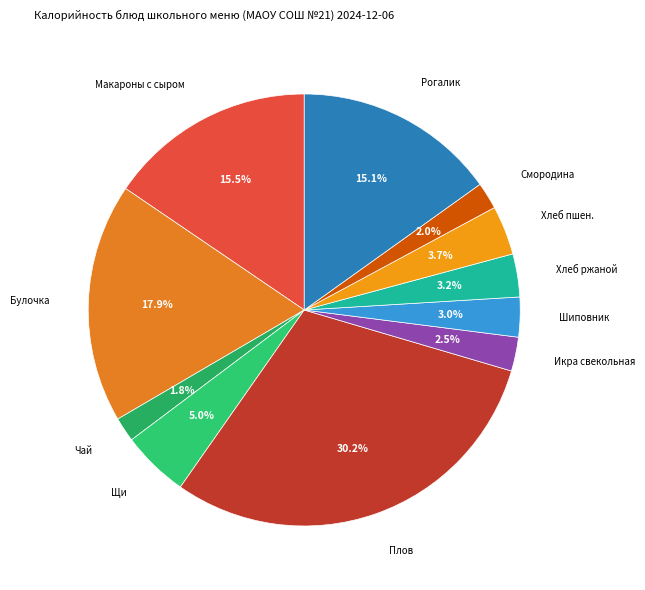

Does Щи account for over 50% of the chart?

No